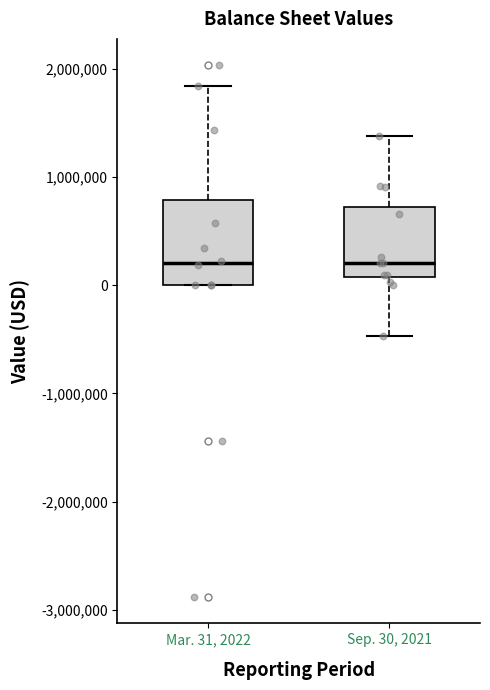

Reading left to right, transcribe this box plot: for each box, give where its median line is, the range the box spans, and where its two whiskers end, as read against the y-axis. The values are not printed on the chart, so give them approximately, as read against the axis.

Mar. 31, 2022: median 200000, box 0 to 800000, whiskers 0 to 1800000
Sep. 30, 2021: median 200000, box 100000 to 700000, whiskers -500000 to 1400000